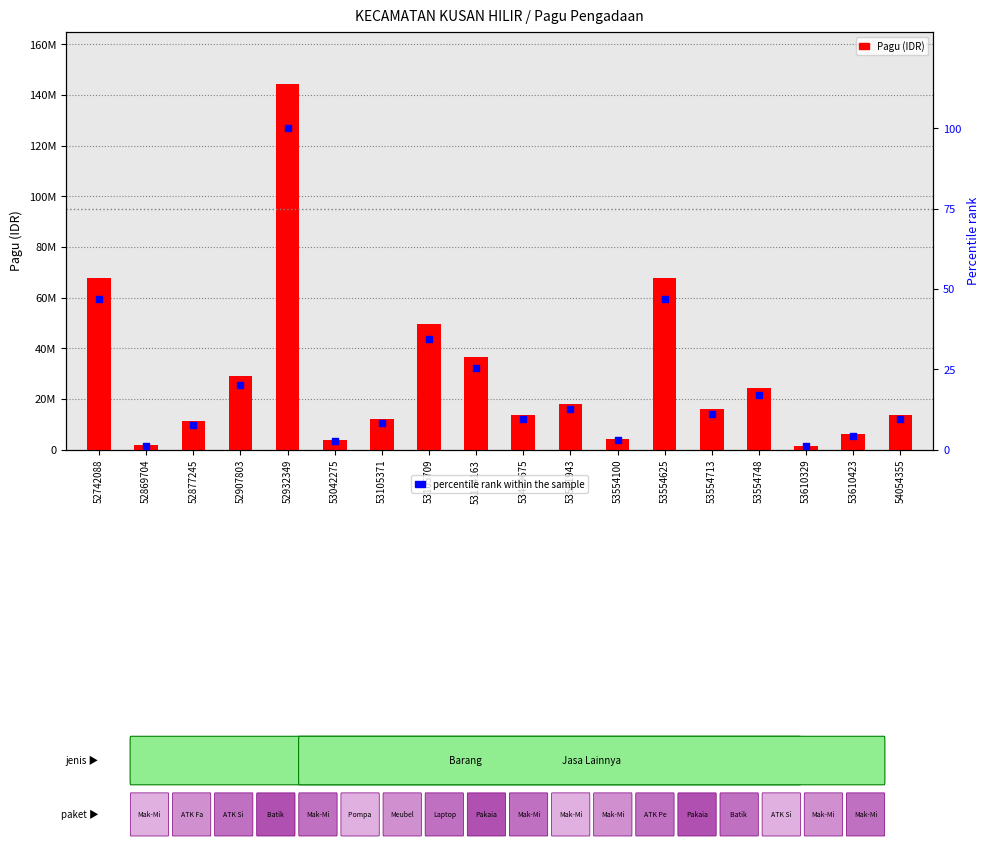

Which series contains the lowest Y value?

Percentile rank within sample